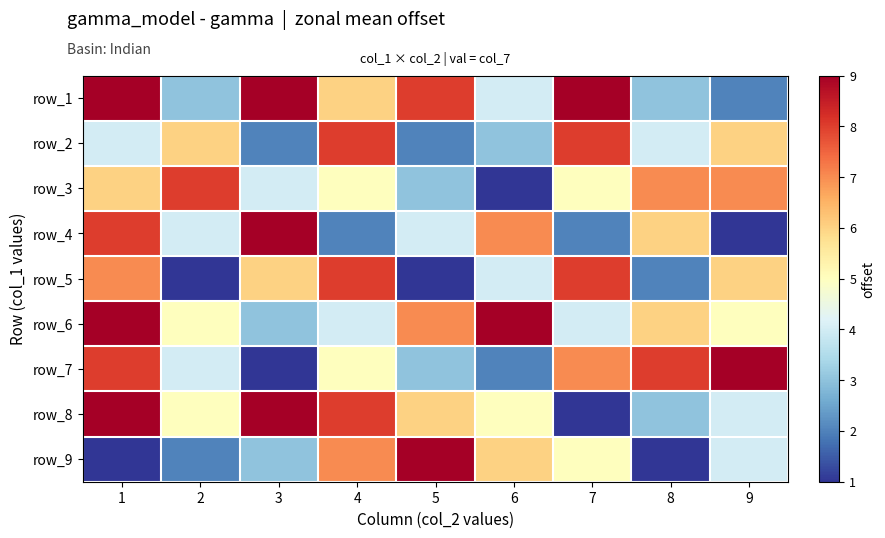

Is it true that row_1 equals 5 at 7?

False